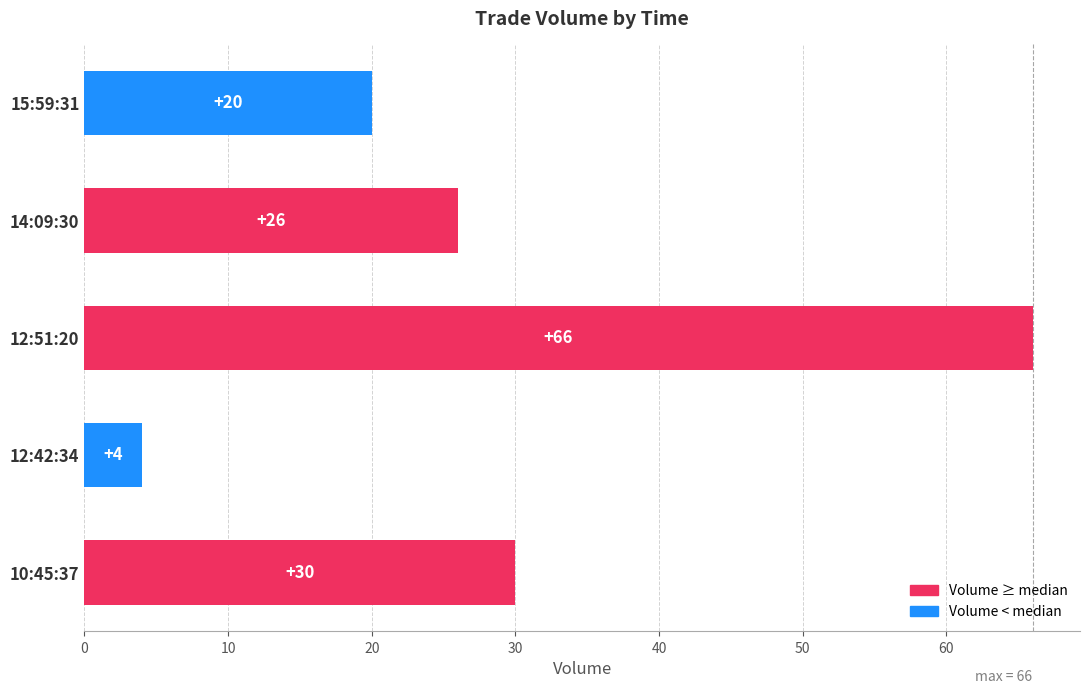

How many data points are less than 26?

2